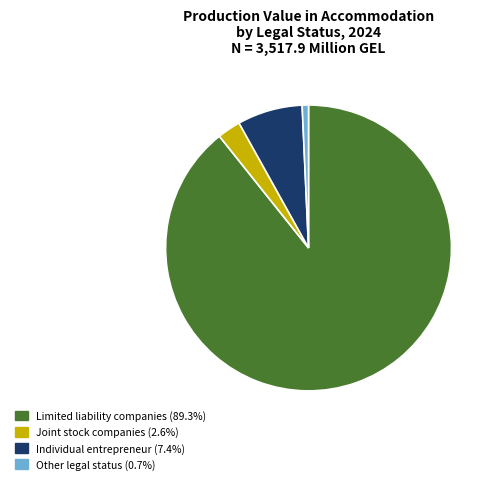

Is there any slice that represents more than half of the pie?

Yes